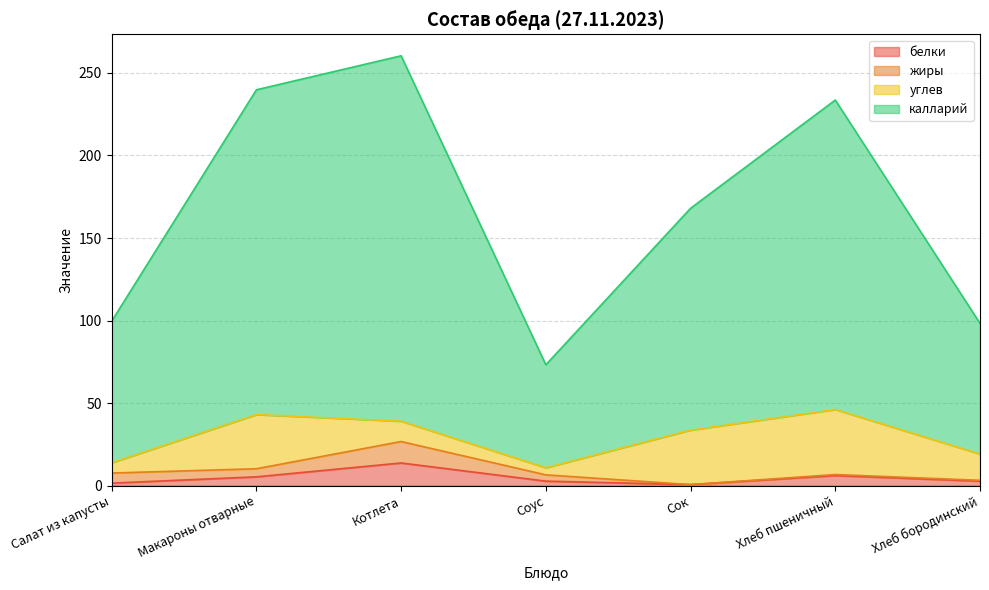

Where is the first local minimum for калларий?

Соус